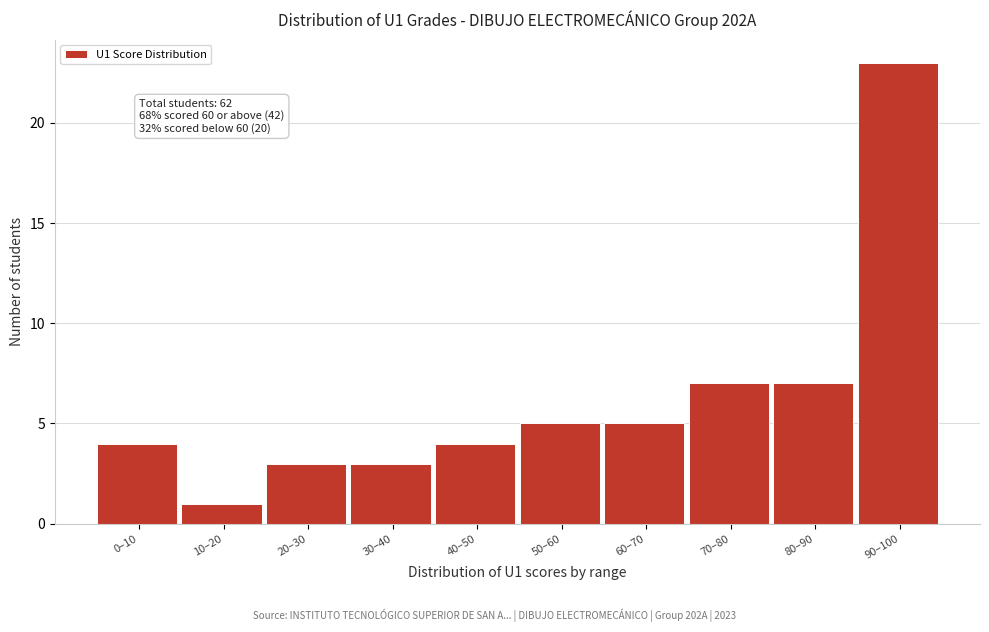

Reading left to right, what are all the values shown in this chart?

4	1	3	3	4	5	5	7	7	23